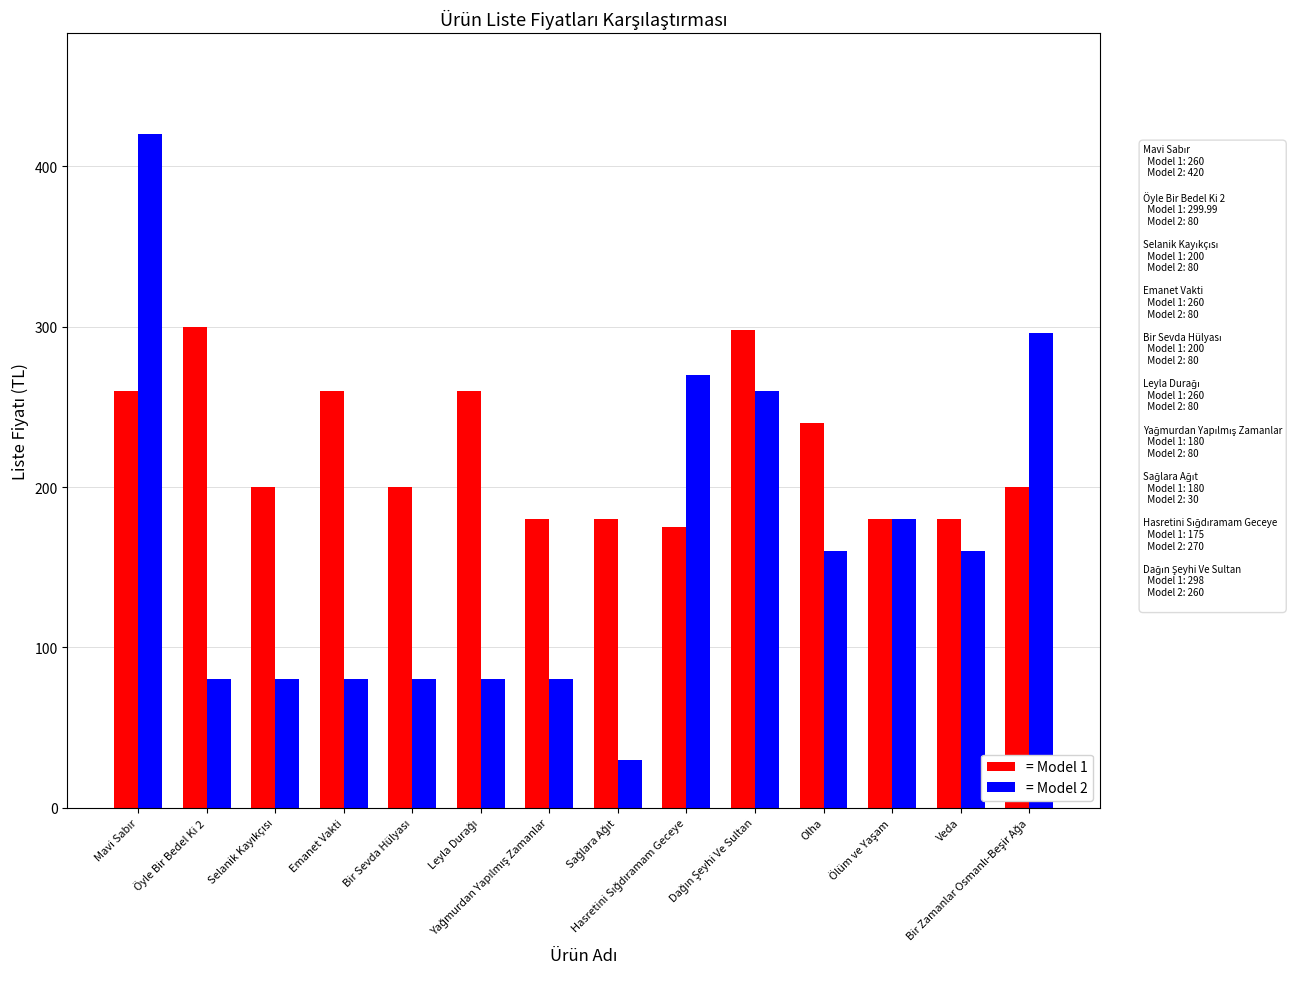

Which series has the largest total across all categories?

= Model 1